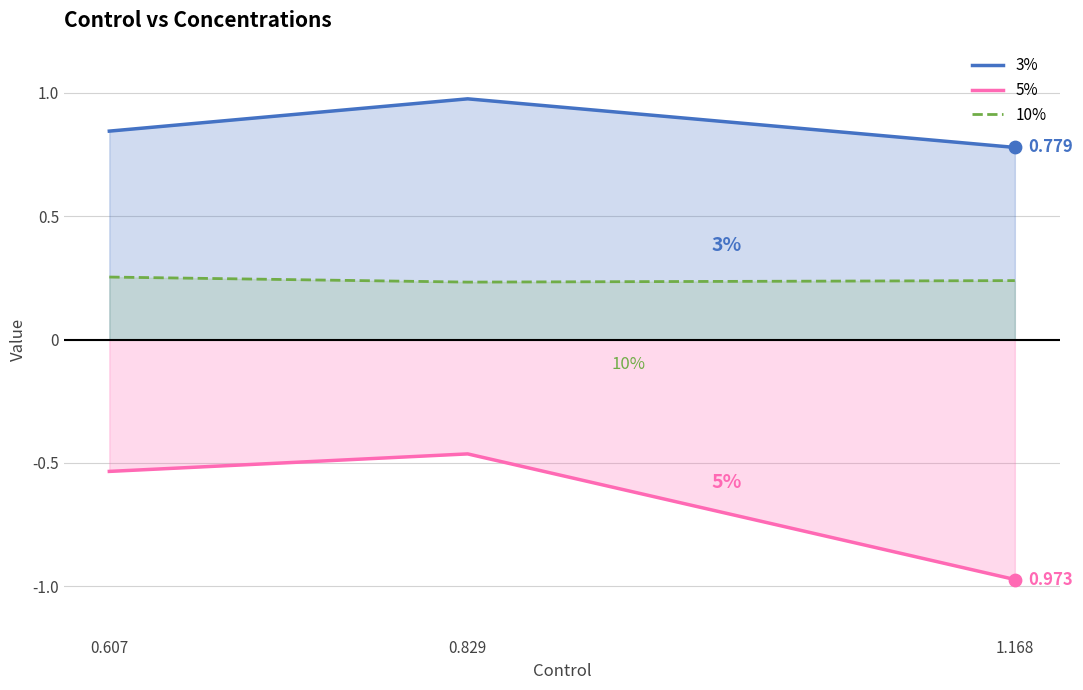

At which category is the sum across all series the highest?

0.829